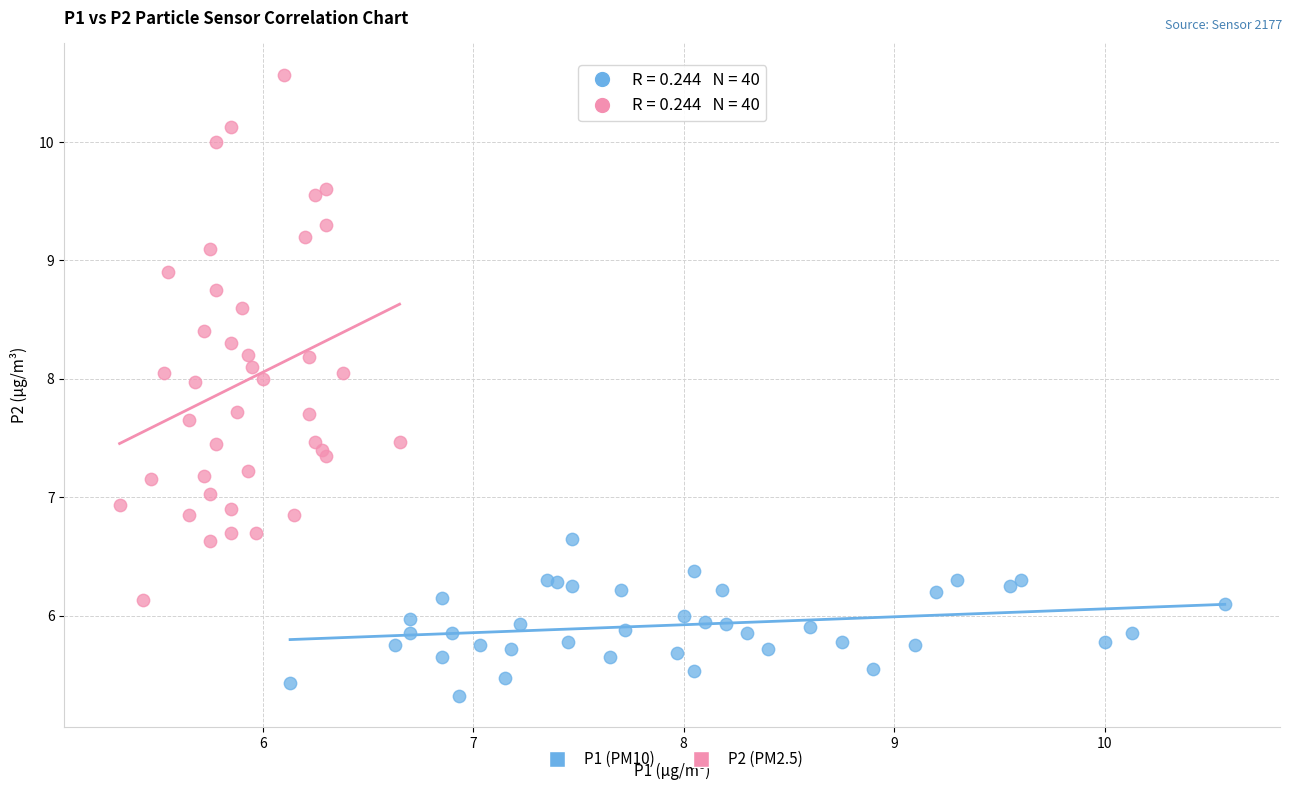

Which series has the widest spread of Y values?

P2 (PM2.5)